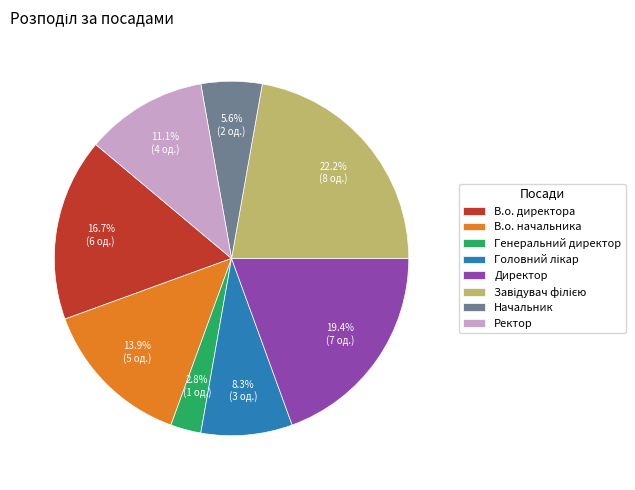

Approximately how many times larger is the value at Начальник compared to В.о. директора?

0.3